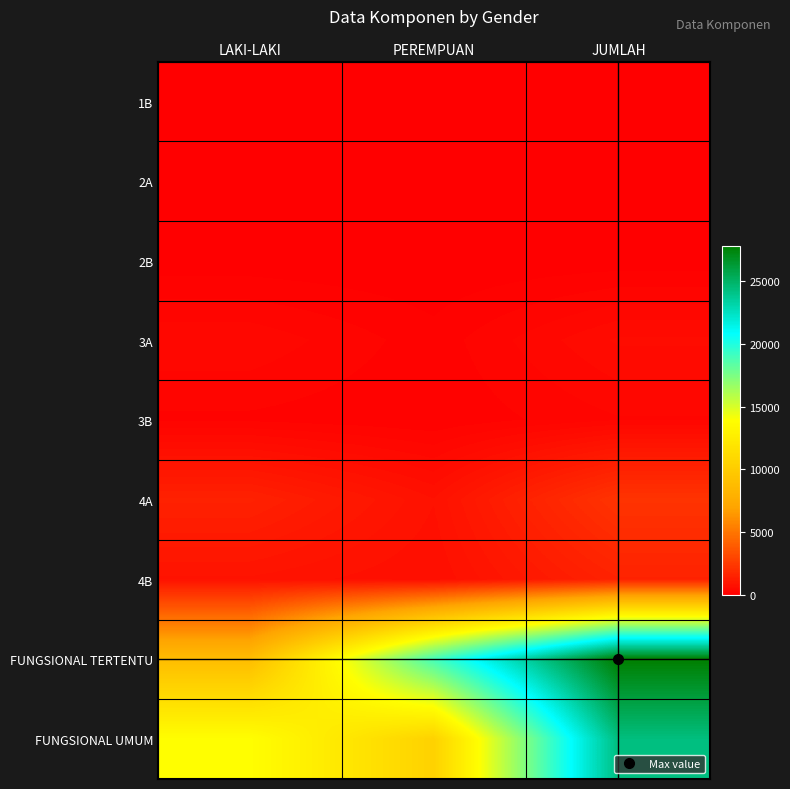

Rank the series by their maximum value, from highest to lowest.

FUNGSIONAL TERTENTU, FUNGSIONAL UMUM, 4A, 4B, 3A, 3B, 2A, 2B, 1B